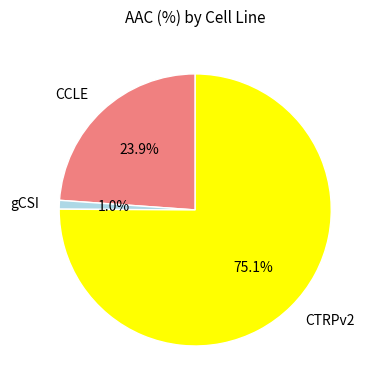

Rank the categories by value from highest to lowest.

CTRPv2, CCLE, gCSI